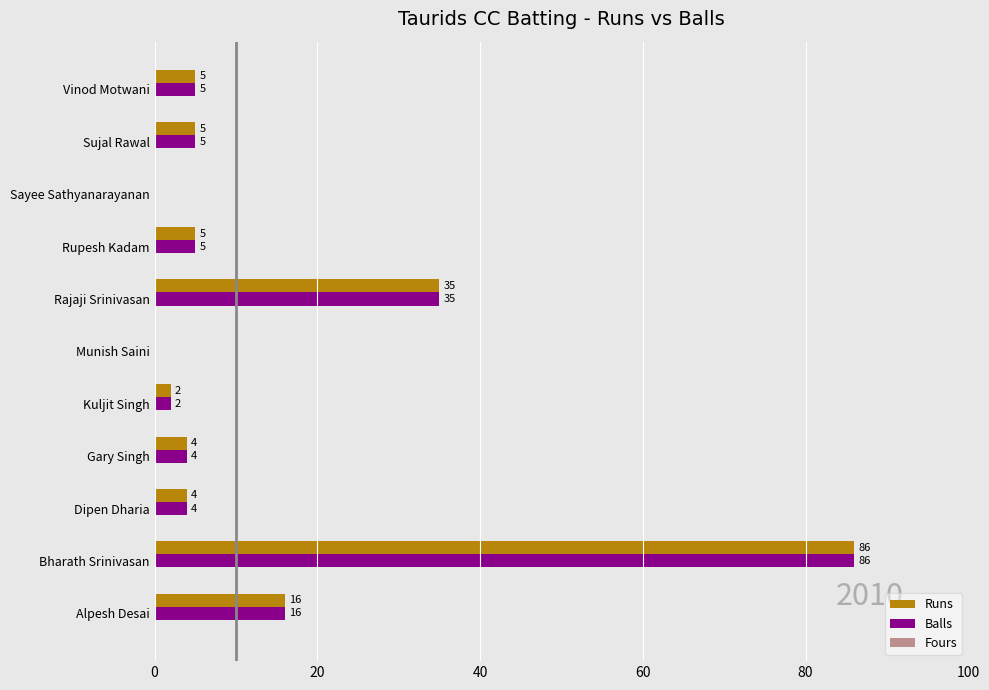

At which category does the chart reach its peak across all series?

Bharath Srinivasan